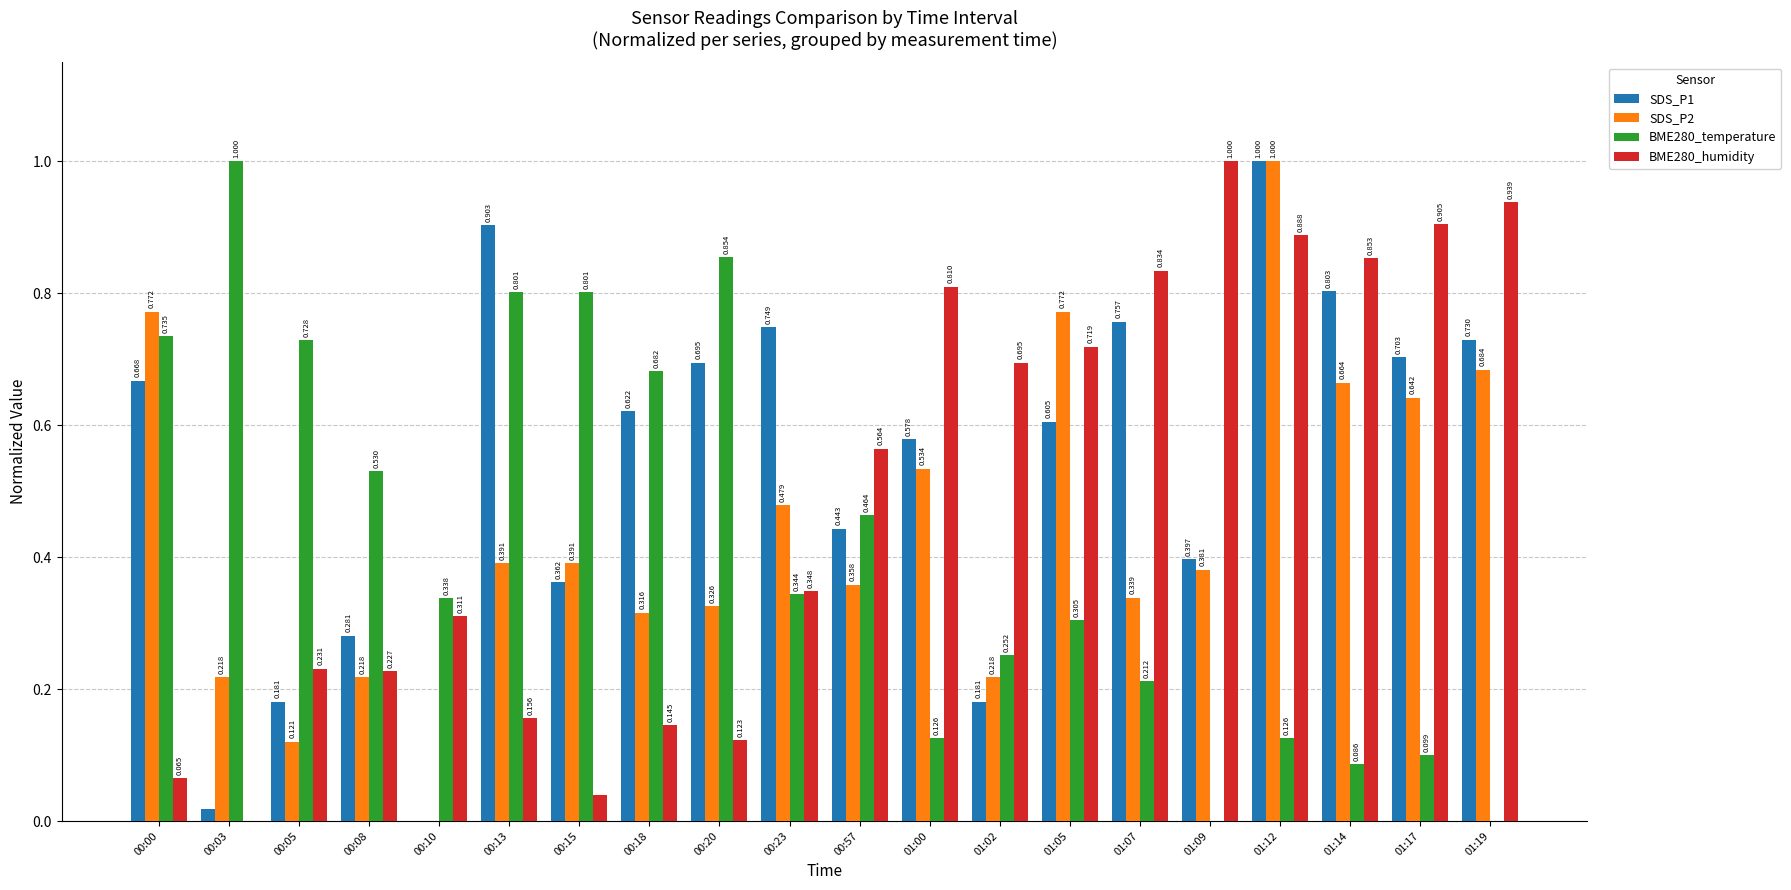

At which category is the sum across all series the highest?

01:12